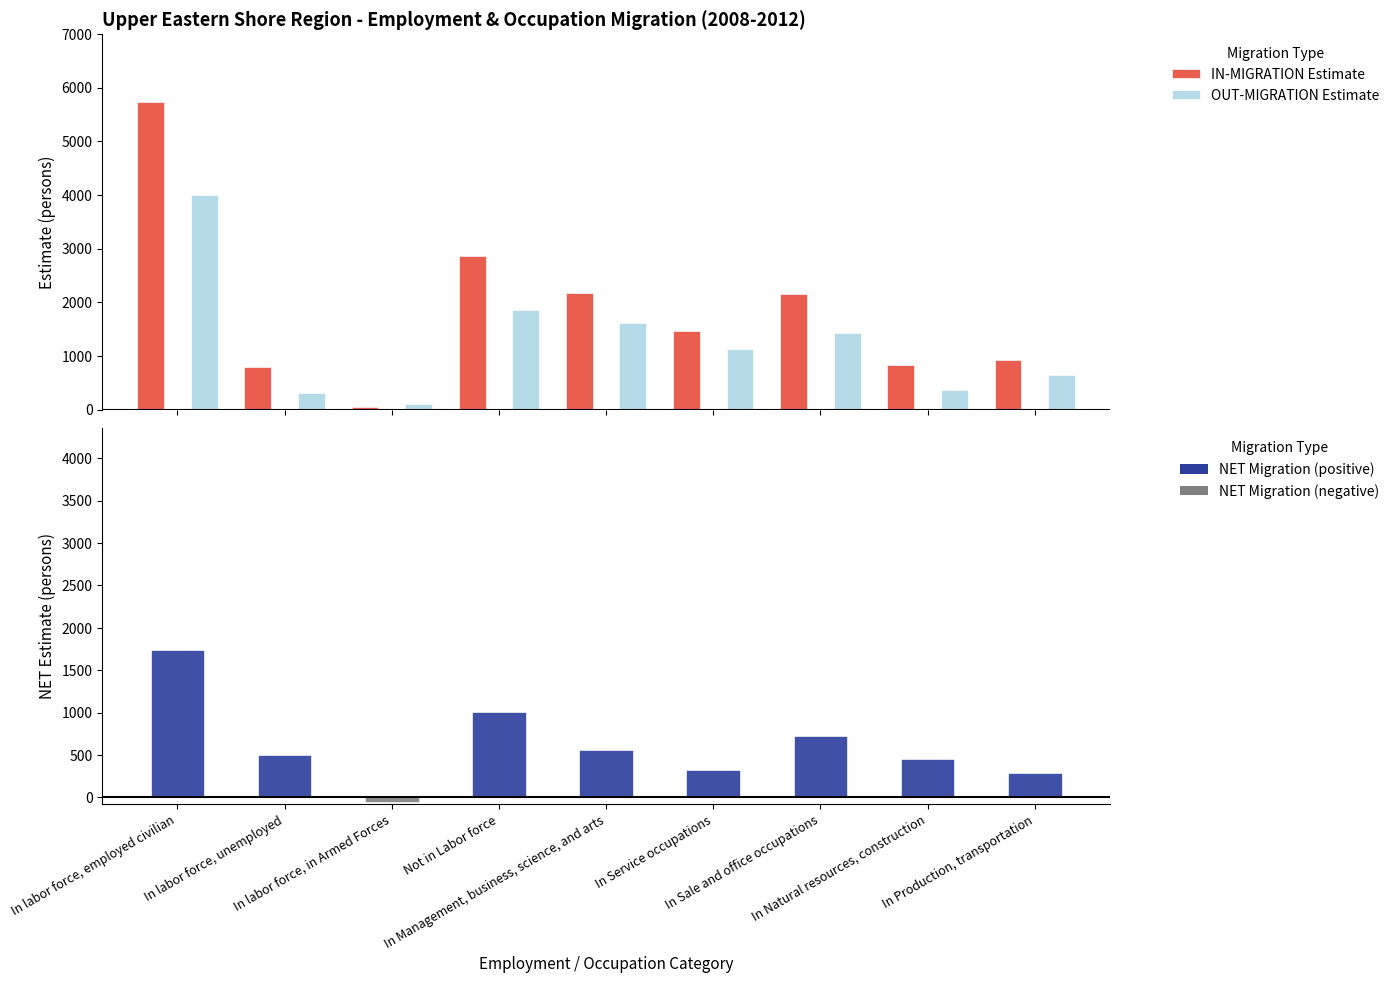

What is the label of the 6th bar from the right?

Not in Labor force